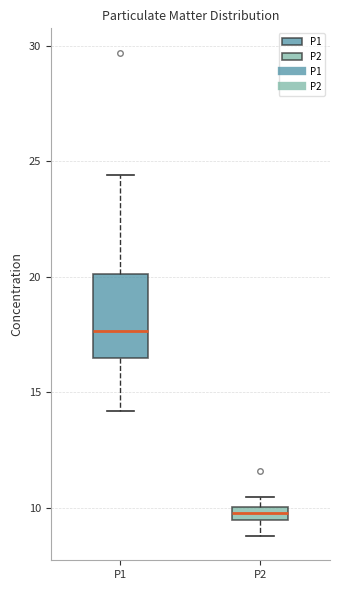

Which box's median line is the lowest?

P2